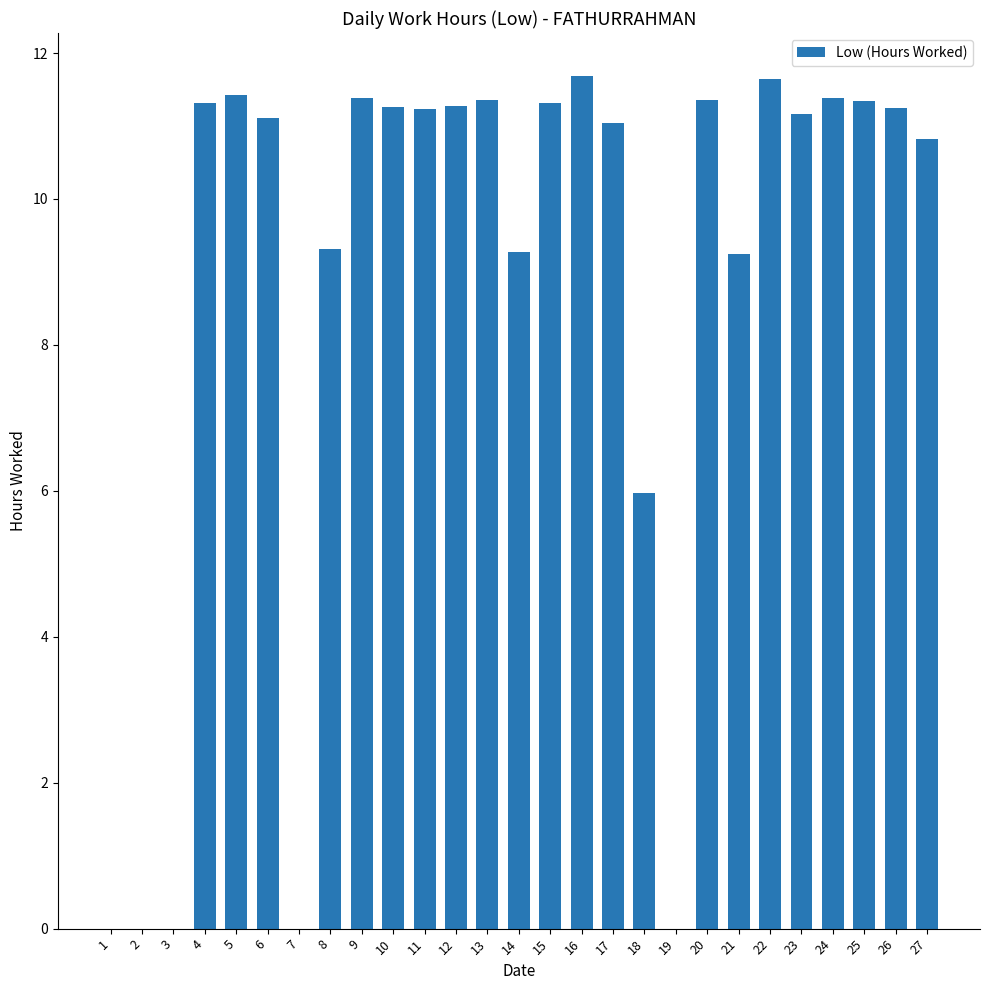

At which label is the value closest to 5?

18